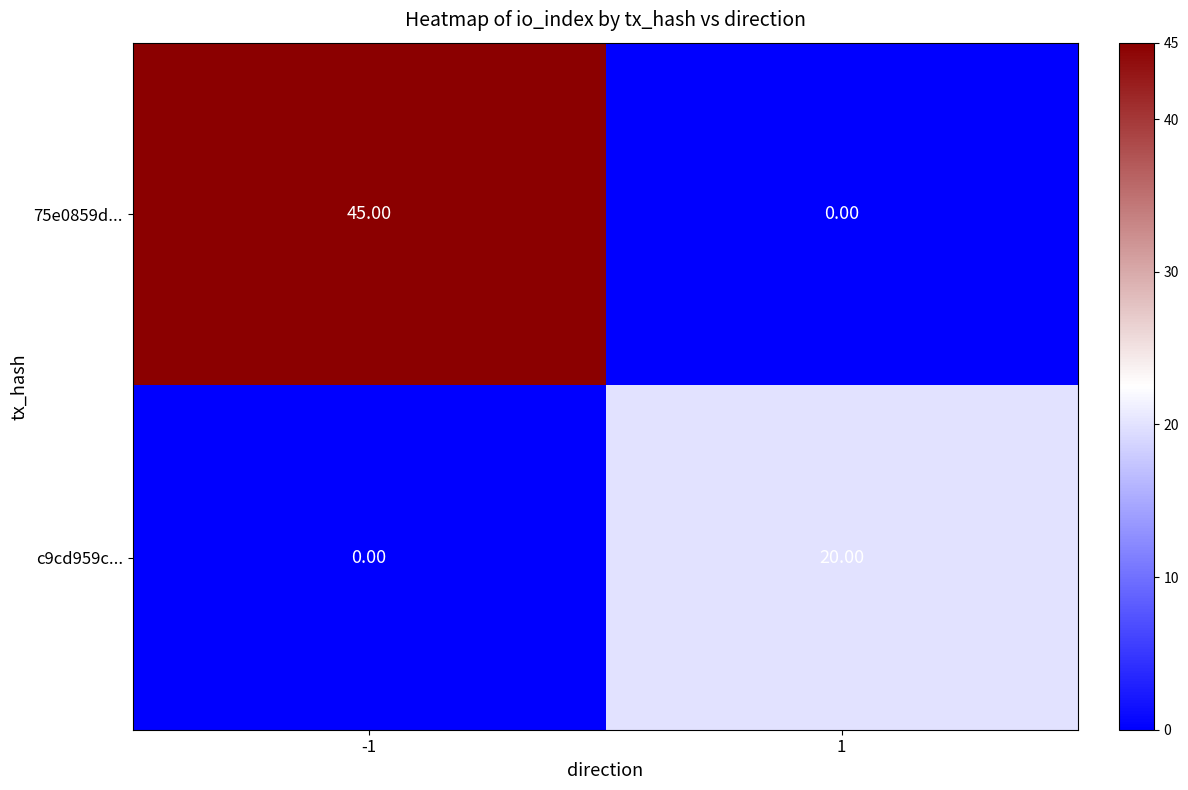

Rank the series by their maximum value, from lowest to highest.

c9cd959c..., 75e0859d...